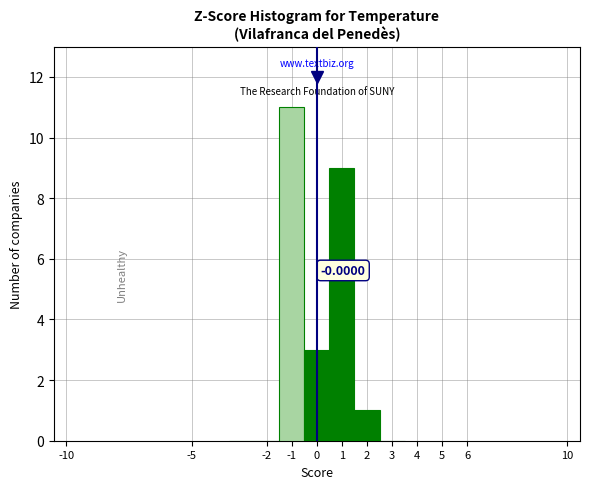

Which range on the x-axis has the tallest bar?

-1.5 to -0.5